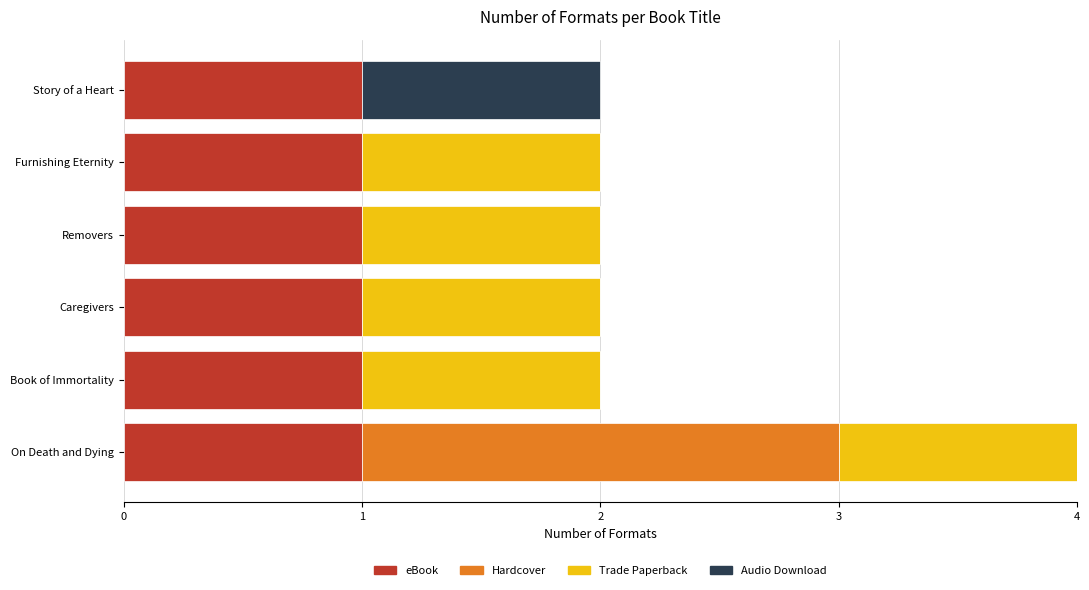

Count the number of data series in this chart.

4